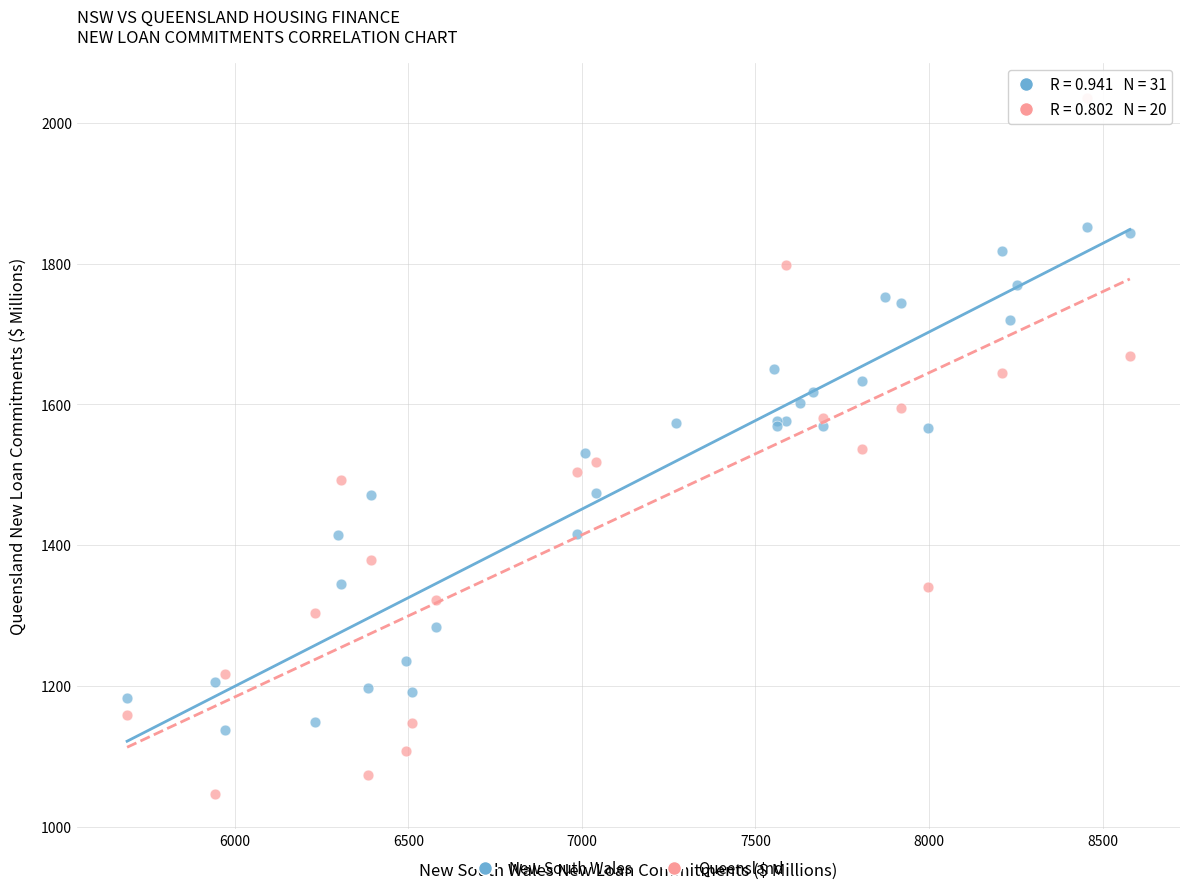

Which series has the largest Y range (max minus min)?

Queensland